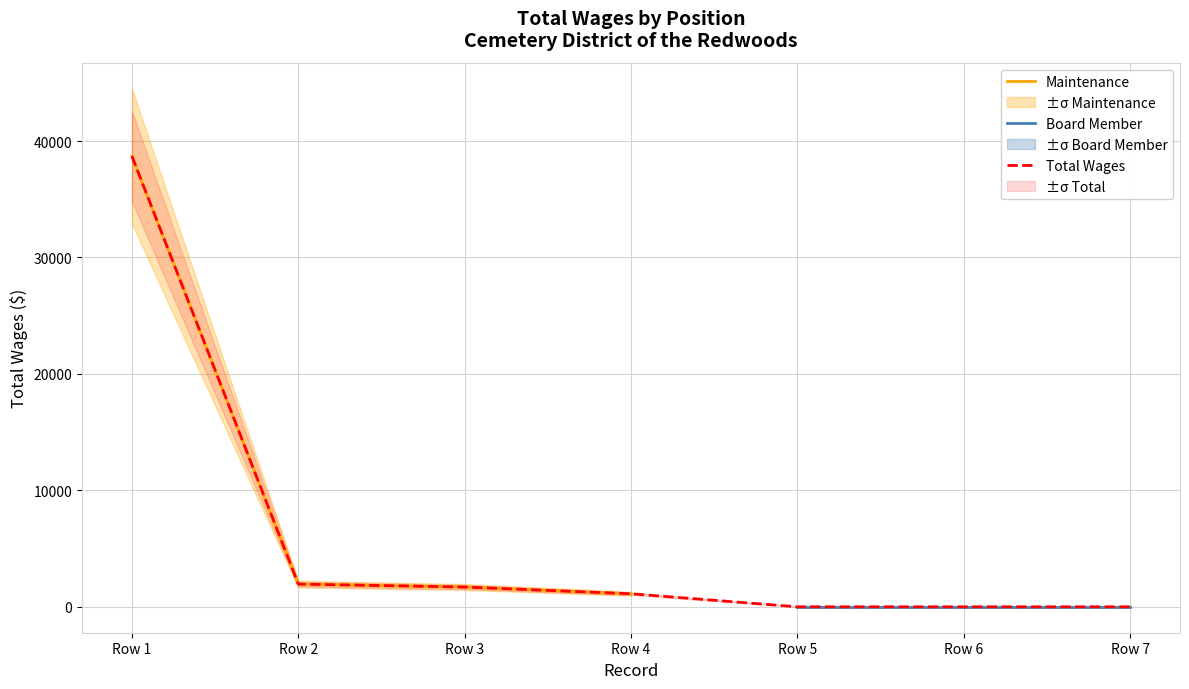

True or false: Maintenance has more than 1 points higher than both neighbors.

False